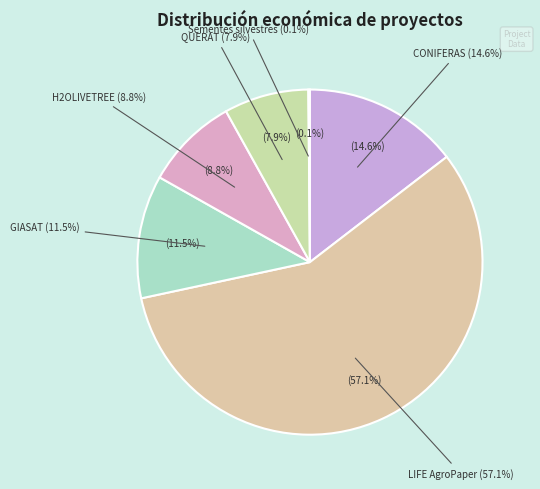

To the nearest percent, what is the difference between the largest and smallest slice percentages?

57%